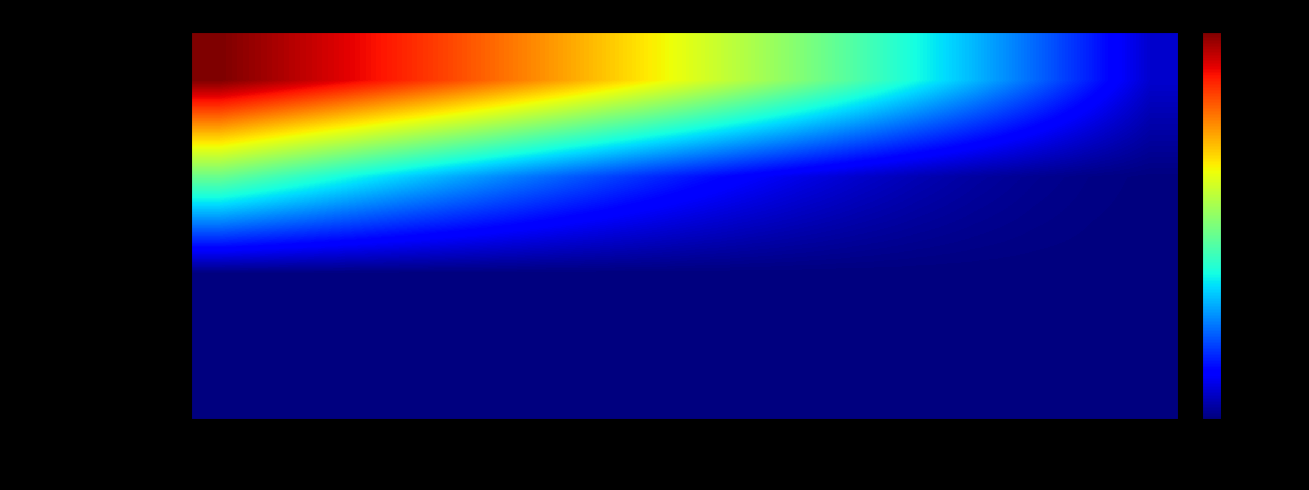

Which series has the widest spread of values?

CIBPrincipalOutstanding